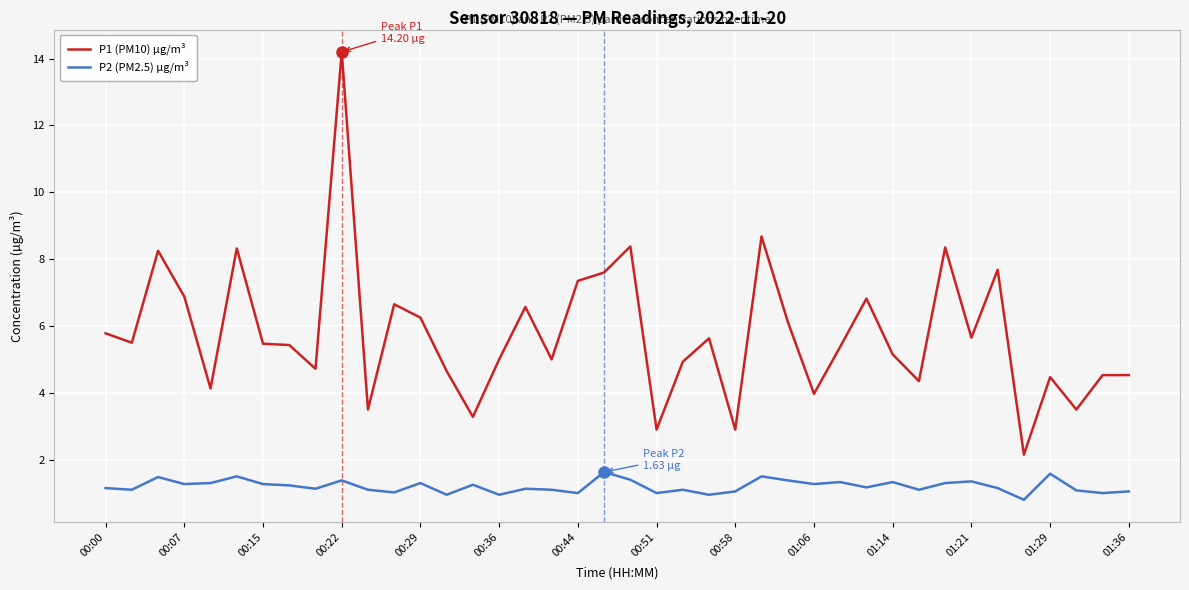

Which series has the widest spread of values?

P1 (PM10) µg/m³